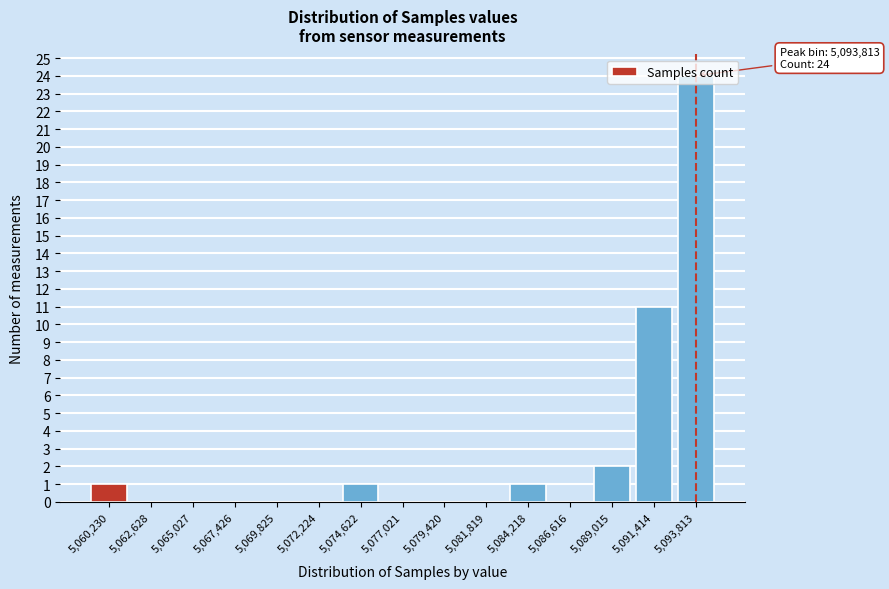

The chart shows a value of 0 at 5,062,628. True or false?

True